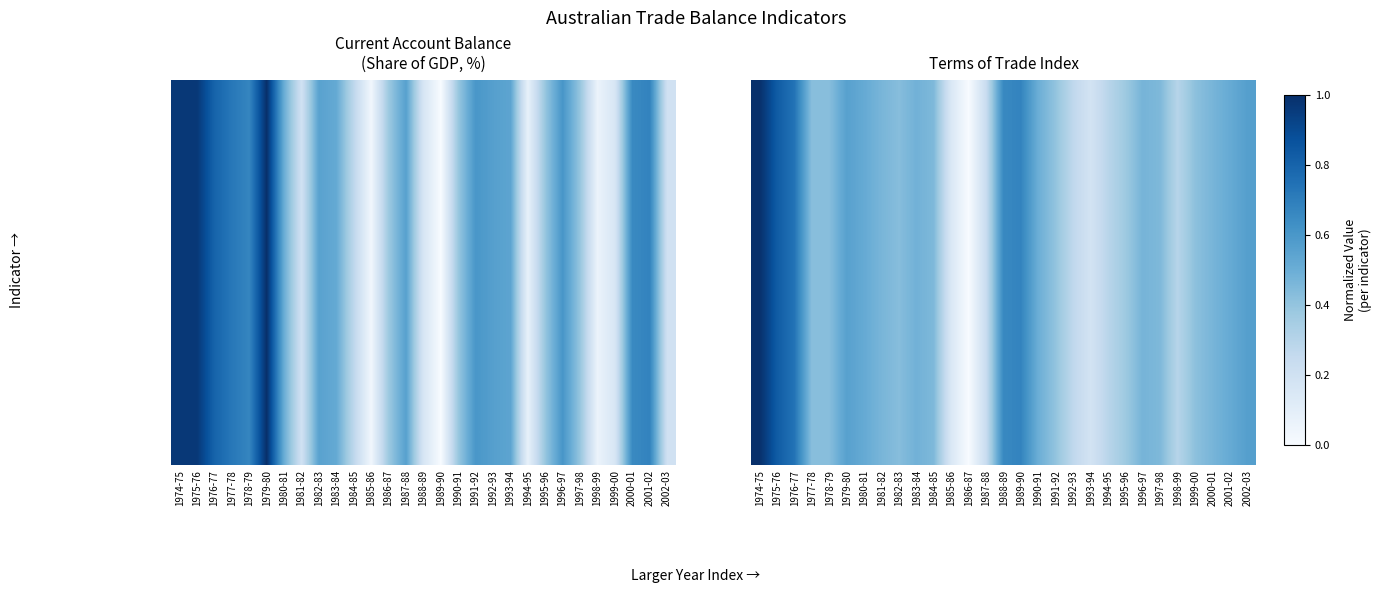

Which label corresponds to the largest value in the chart?

1974-75